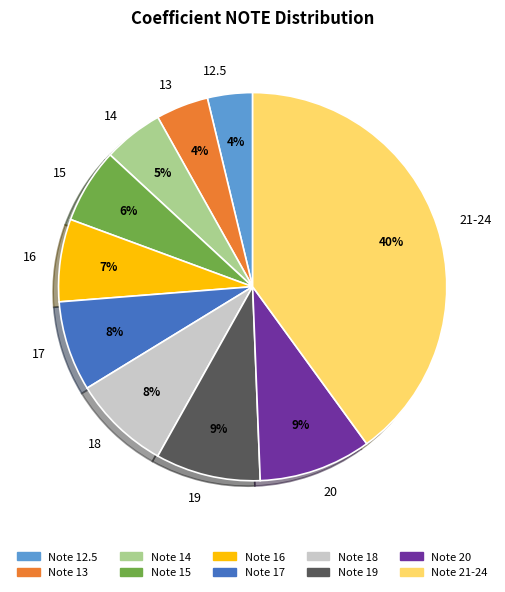

To the nearest percent, what is the difference between the largest and smallest slice percentages?

36%